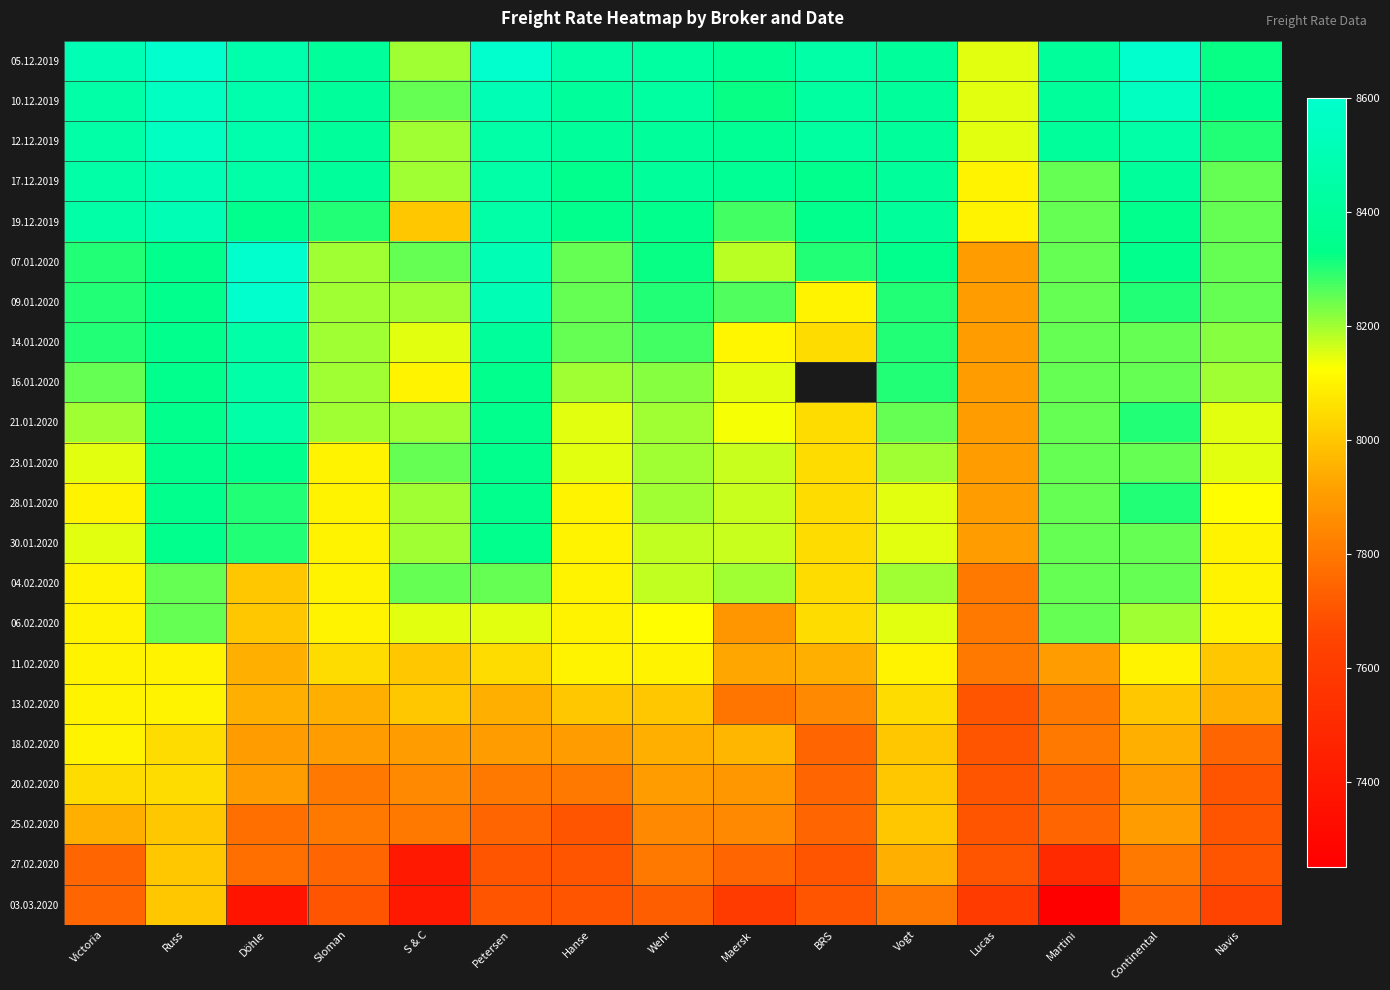

Rank the series by their maximum value, from highest to lowest.

05.12.2019, 07.01.2020, 09.01.2020, 10.12.2019, 12.12.2019, 17.12.2019, 19.12.2019, 14.01.2020, 16.01.2020, 21.01.2020, 23.01.2020, 28.01.2020, 30.01.2020, 04.02.2020, 06.02.2020, 11.02.2020, 13.02.2020, 18.02.2020, 20.02.2020, 25.02.2020, 27.02.2020, 03.03.2020